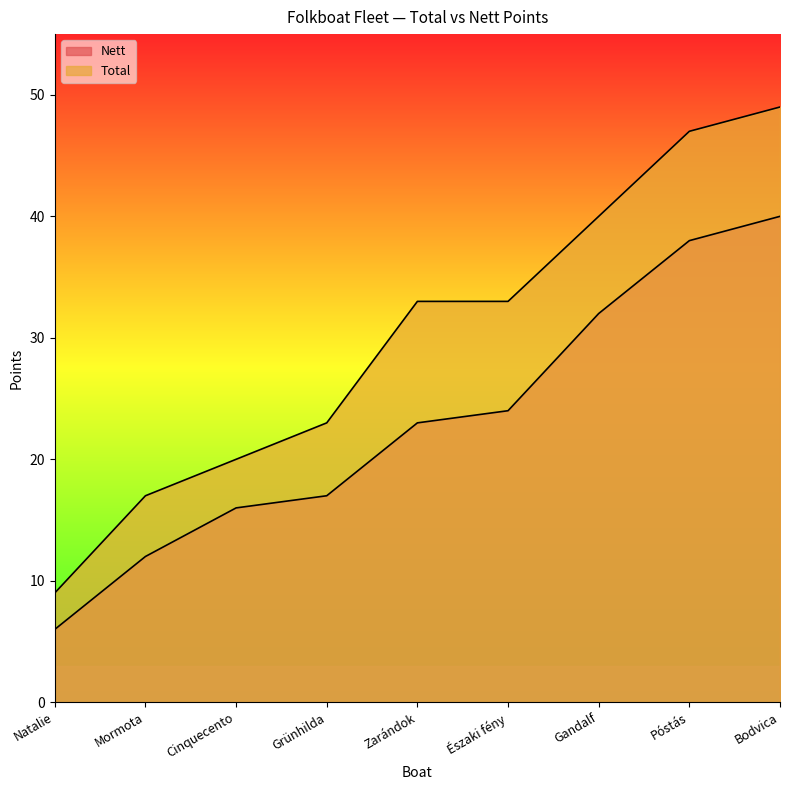

Which label corresponds to the largest value in the chart?

Bodvica